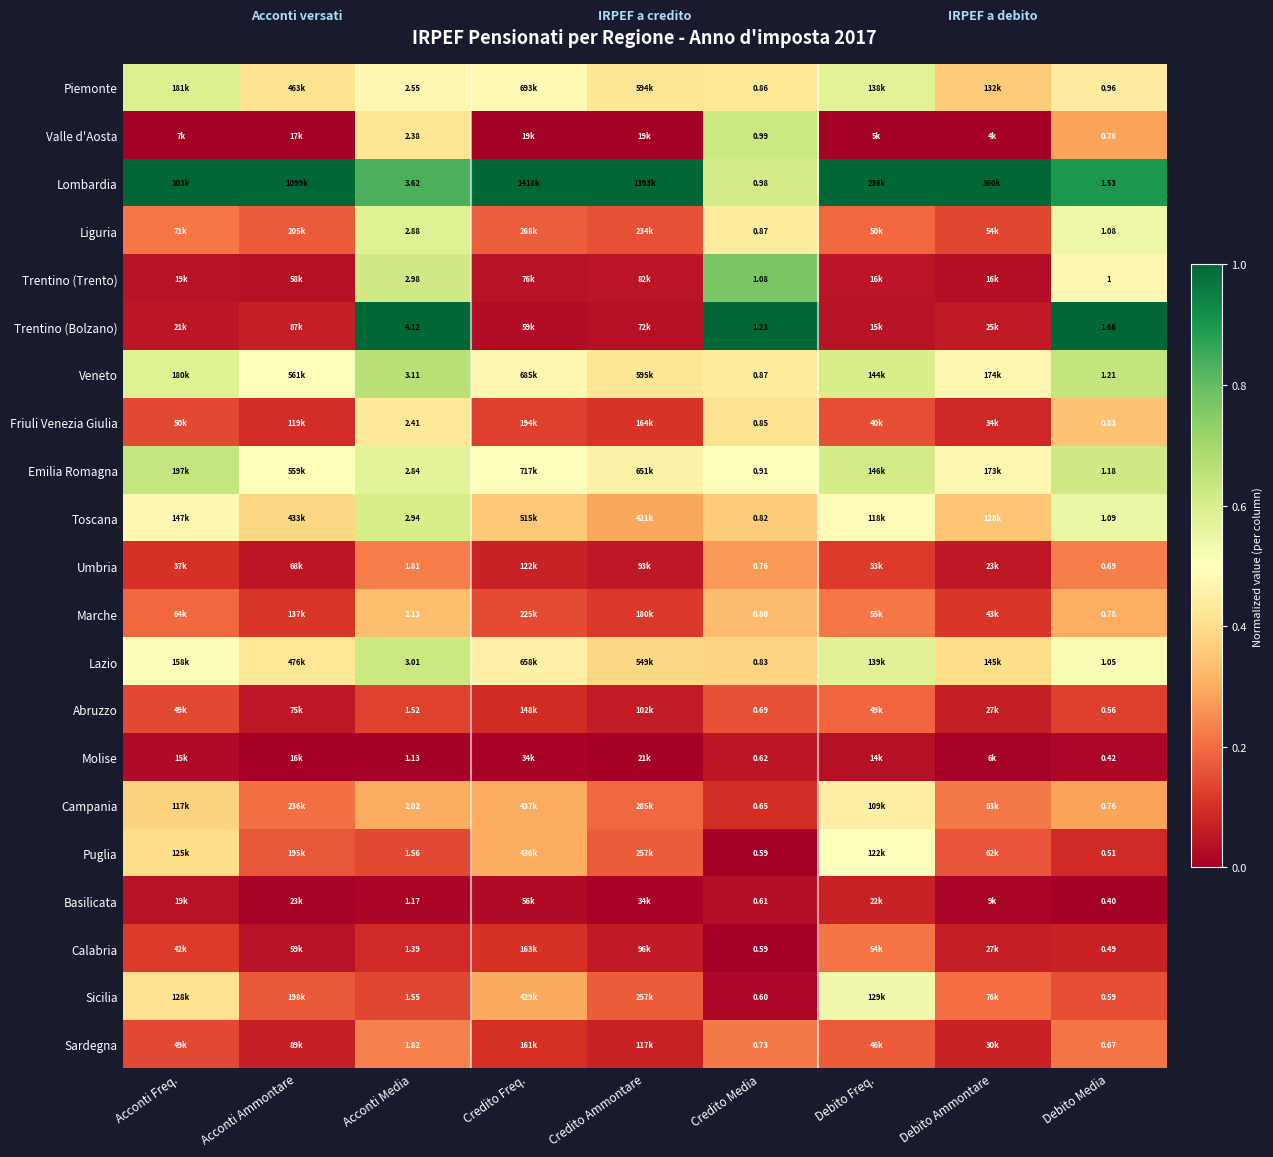

The Umbria series shows 0.0 at Credito Ammontare. True or false?

False